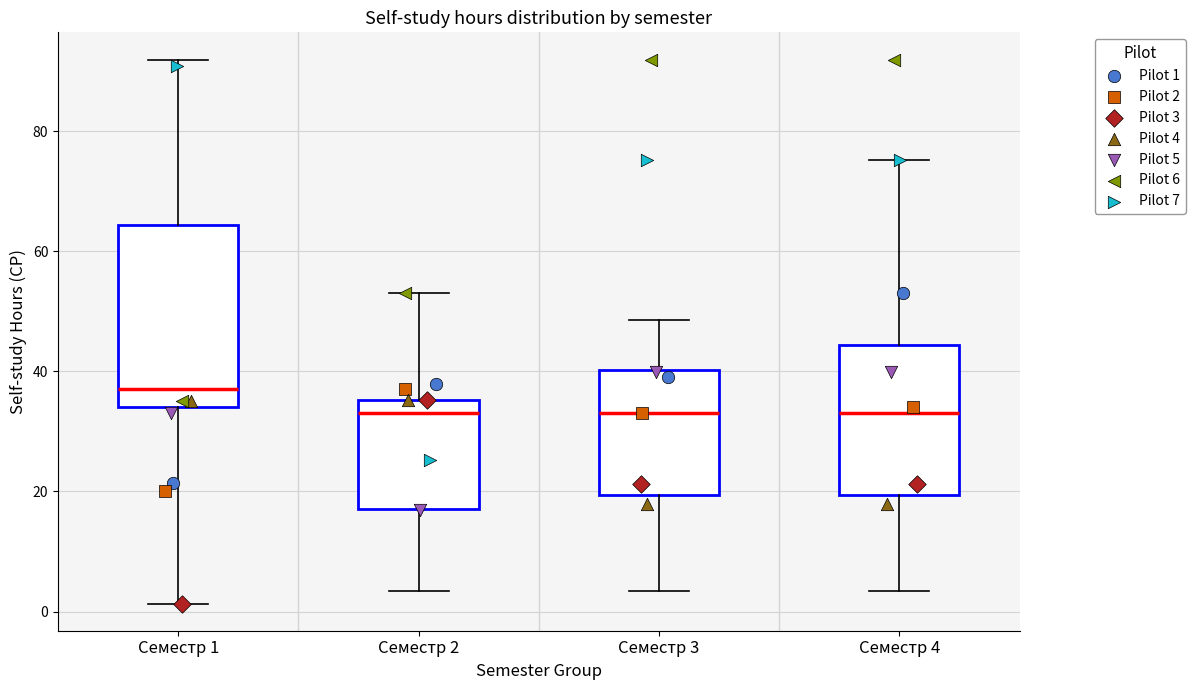

Where is the lower edge of the box for Семестр 2 on the y-axis? The values are not printed on the chart, so give them approximately, as read against the axis.

18